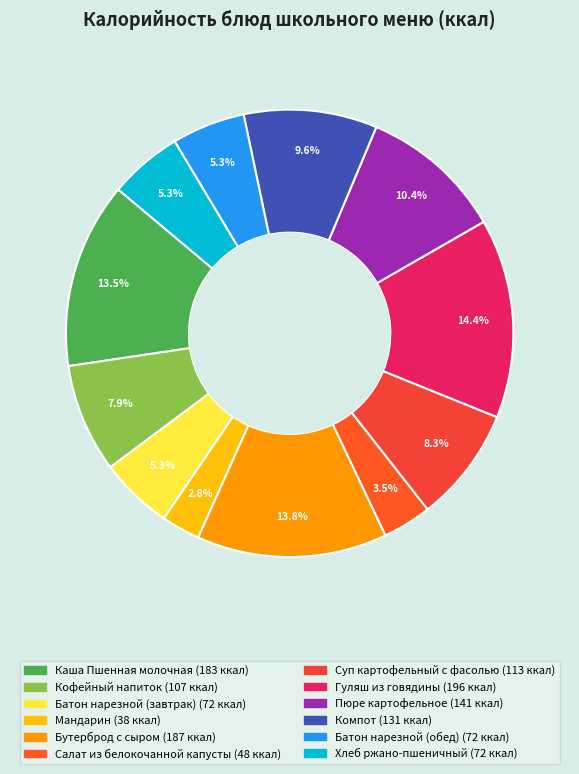

True or false: Мандарин accounts for 1% of the total.

False